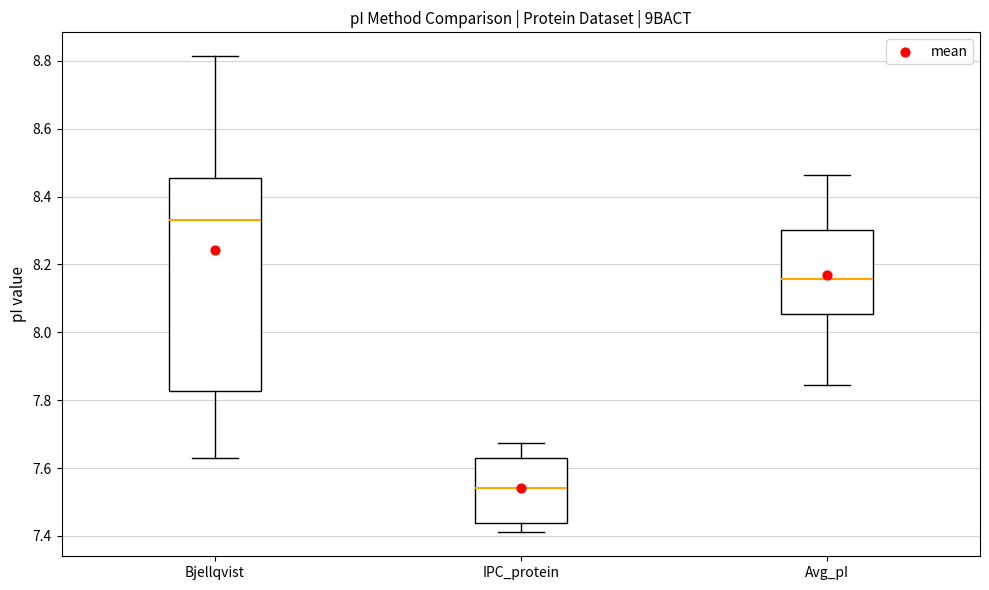

Reading left to right, transcribe this box plot: for each box, give where its median line is, the range the box spans, and where its two whiskers end, as read against the y-axis. The values are not printed on the chart, so give them approximately, as read against the axis.

Bjellqvist: median 8.34, box 7.82 to 8.46, whiskers 7.62 to 8.82
IPC_protein: median 7.54, box 7.44 to 7.62, whiskers 7.42 to 7.68
Avg_pI: median 8.16, box 8.06 to 8.30, whiskers 7.84 to 8.46